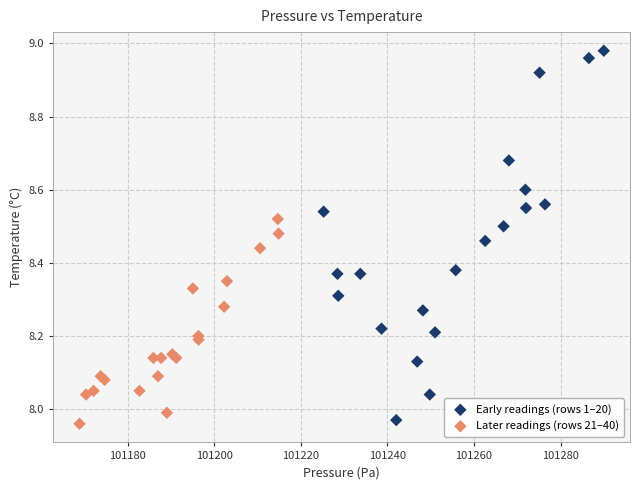

Which series contains the highest Y value?

Early readings (rows 1–20)